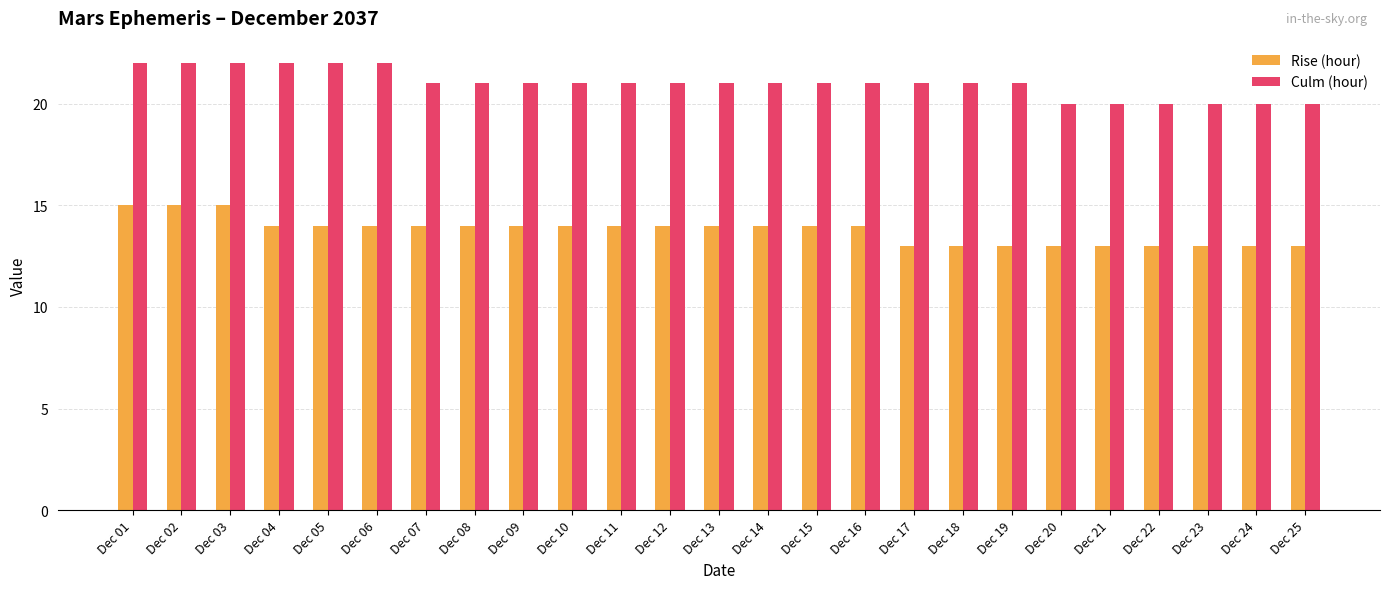

Are the bars grouped side by side (vs. stacked)?

Yes